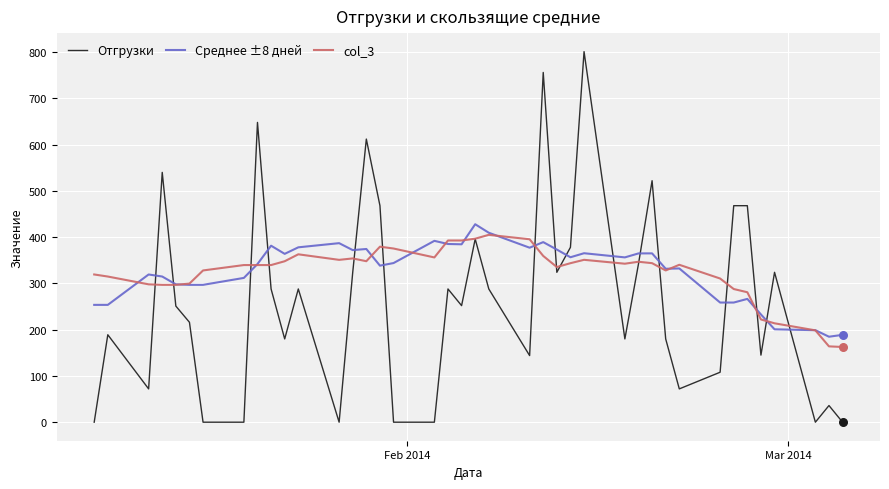

What is the maximum value for Среднее ±8 дней?

427.9